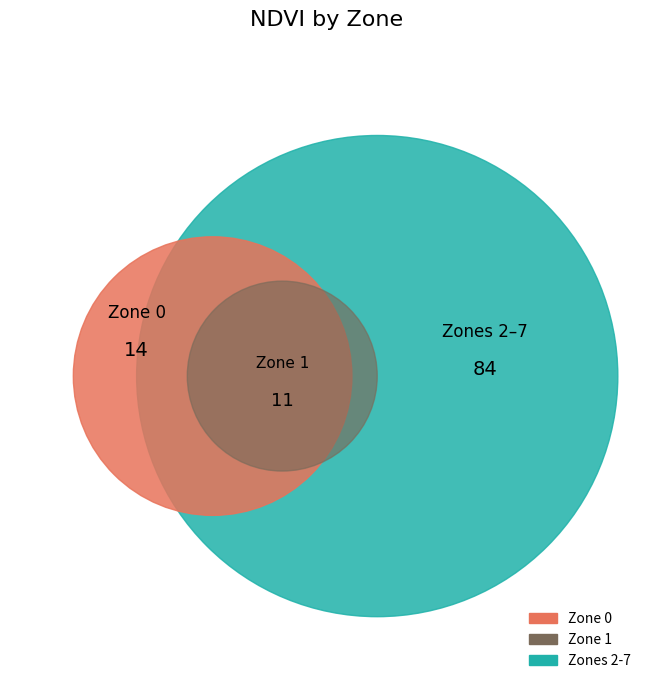

Is the sum of 3 and 7 greater than half?

No